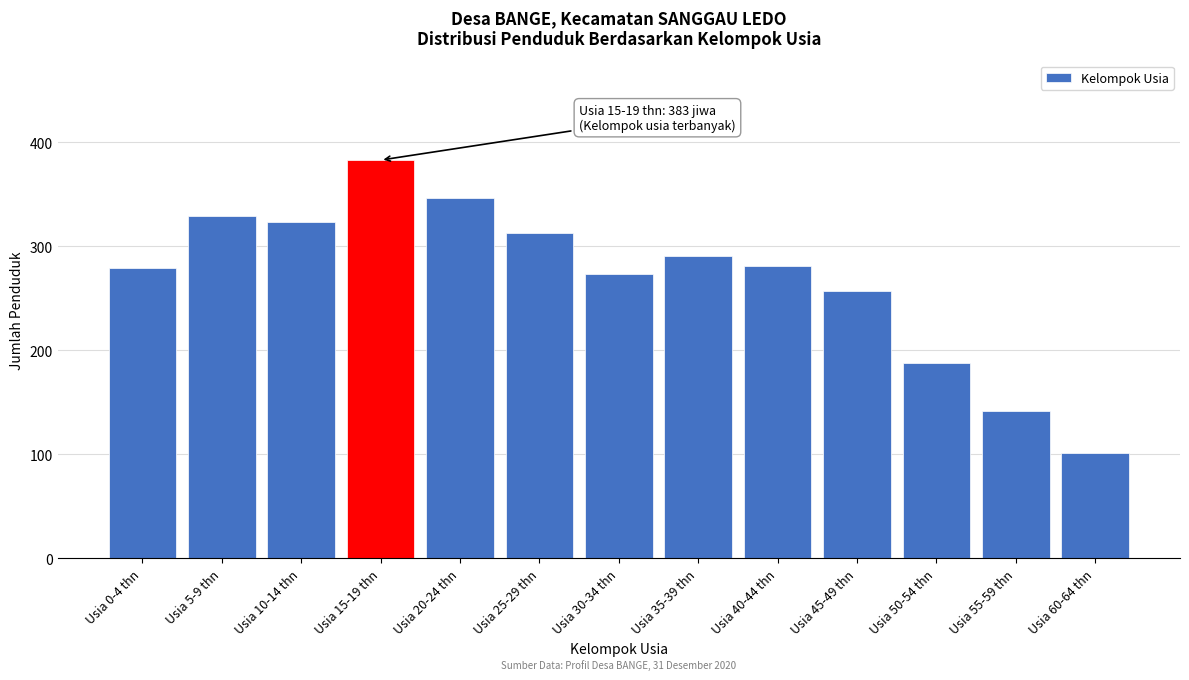

Reading left to right, extract all data points from this chart.

Usia 0-4 thn=279	Usia 5-9 thn=329	Usia 10-14 thn=323	Usia 15-19 thn=383	Usia 20-24 thn=347	Usia 25-29 thn=313	Usia 30-34 thn=273	Usia 35-39 thn=291	Usia 40-44 thn=281	Usia 45-49 thn=257	Usia 50-54 thn=188	Usia 55-59 thn=142	Usia 60-64 thn=101